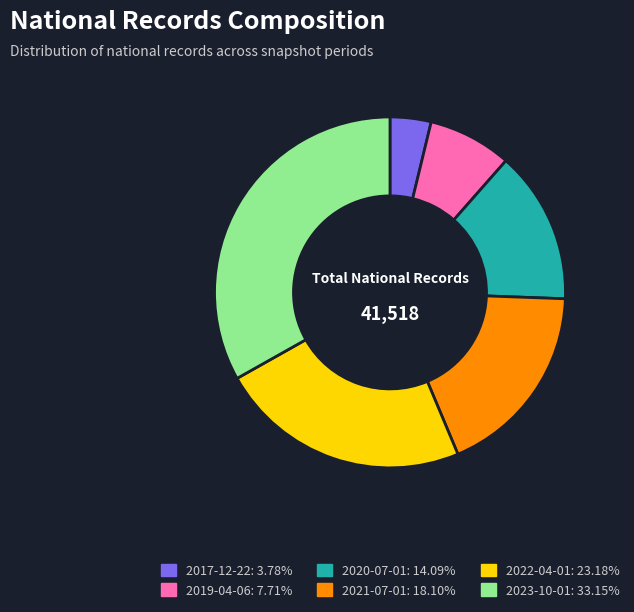

Which slice is the largest?

2023-10-01